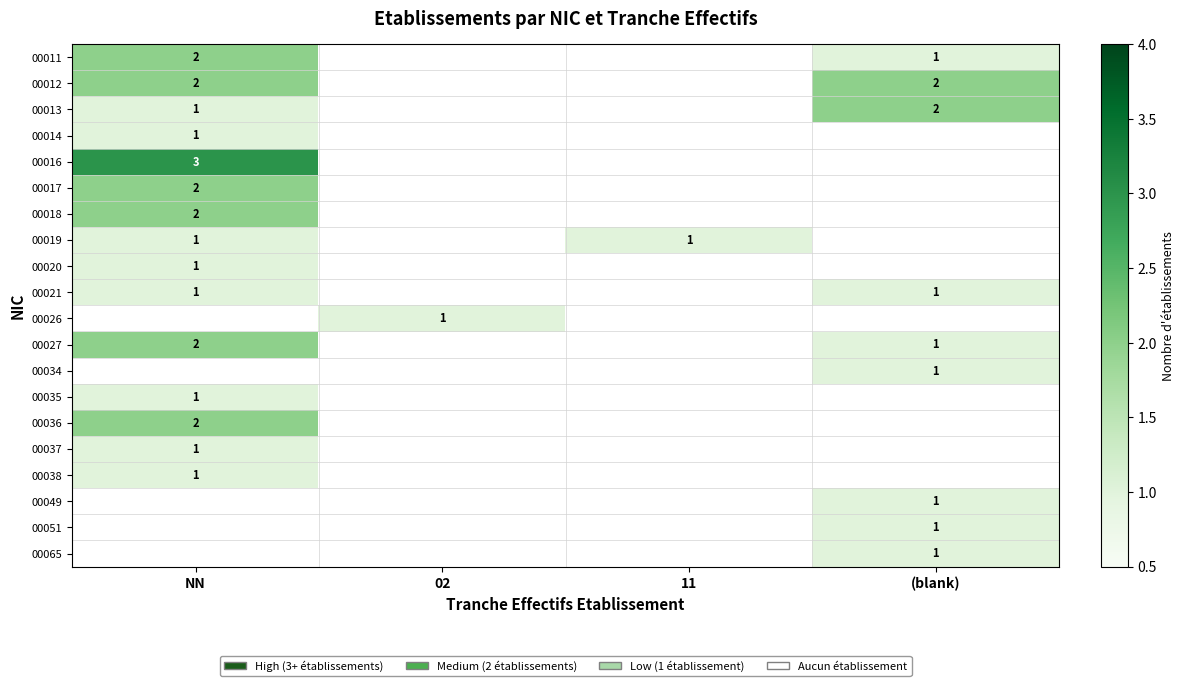

True or false: 00021 has a value of 1 at NN.

True